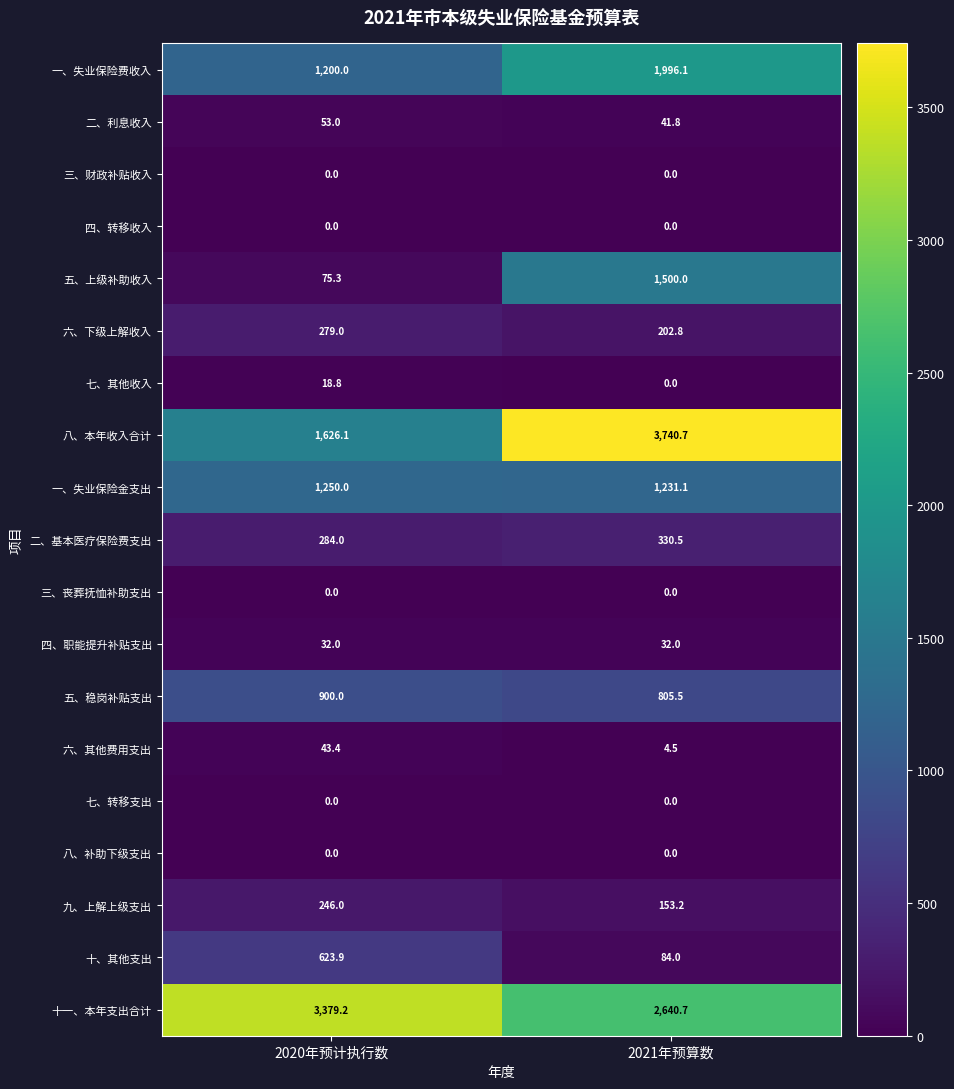

List the labels in order of 七、其他收入 value, smallest first.

2021年预算数, 2020年预计执行数